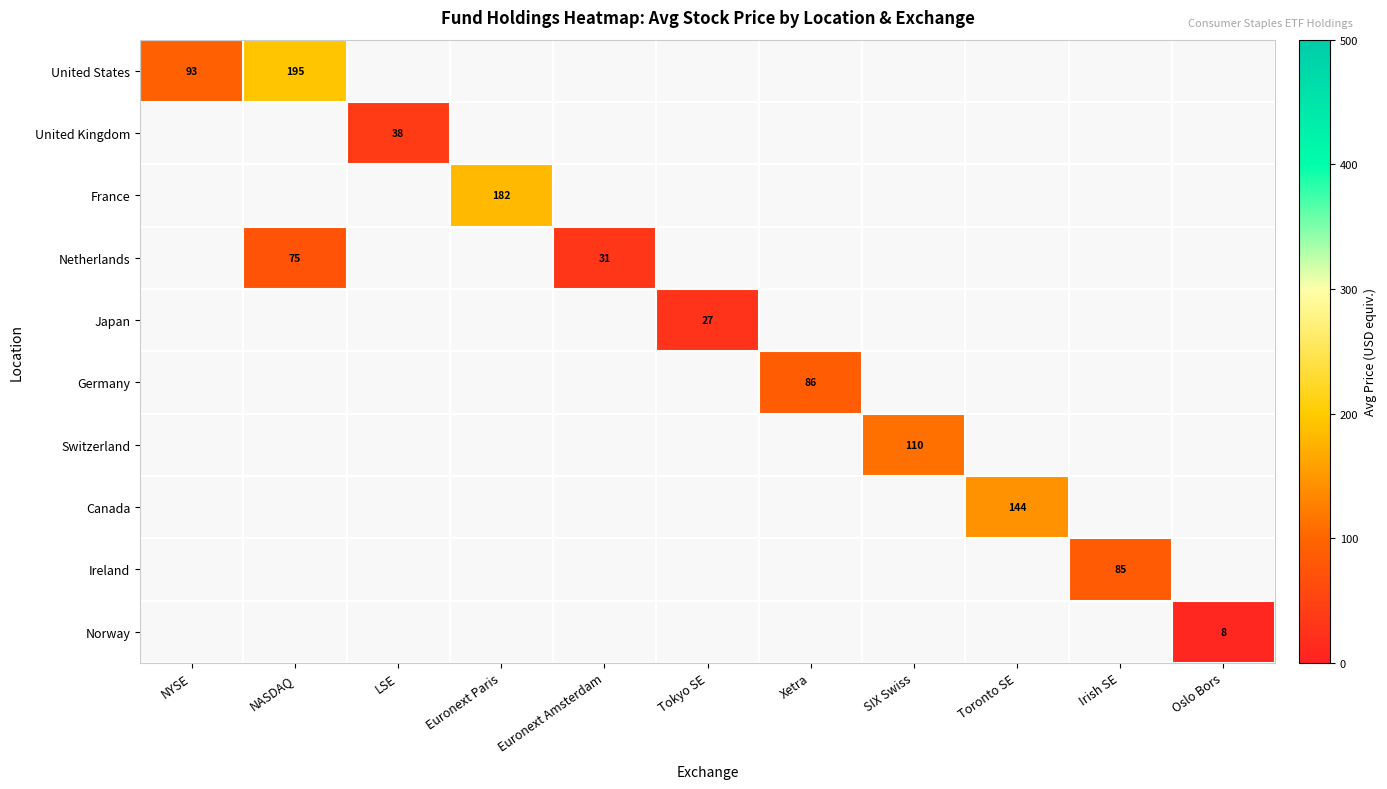

At which category does the chart reach its minimum across all series?

Oslo Bors